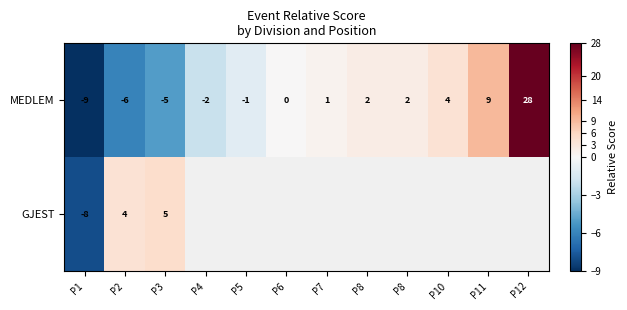

How many values in GJEST are above zero?

2